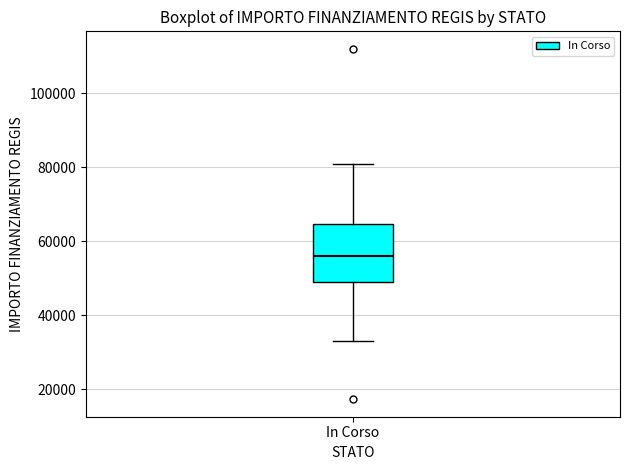

Read this box plot against the y-axis: the position of the median line, the range covered by the box, and the ends of both whiskers. The values are not printed on the chart, so give them approximately, as read against the axis.

median 56000, box 50000 to 64000, whiskers 32000 to 80000